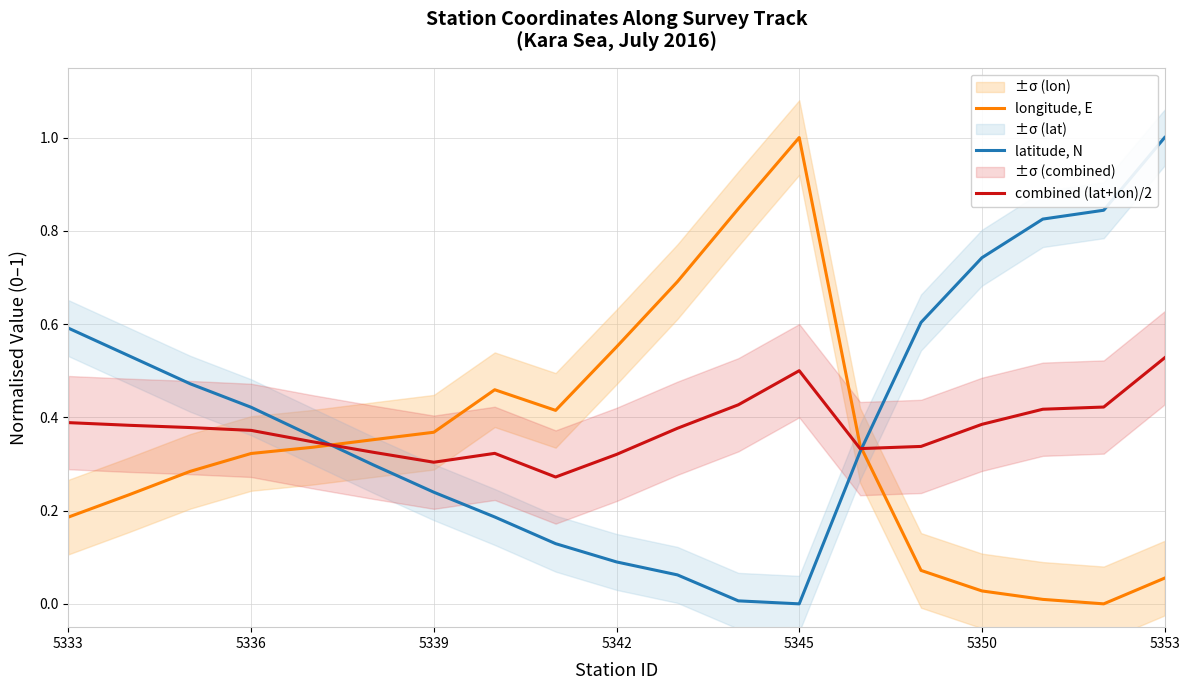

Is it true that latitude, N equals 0.3 at 5333?

False